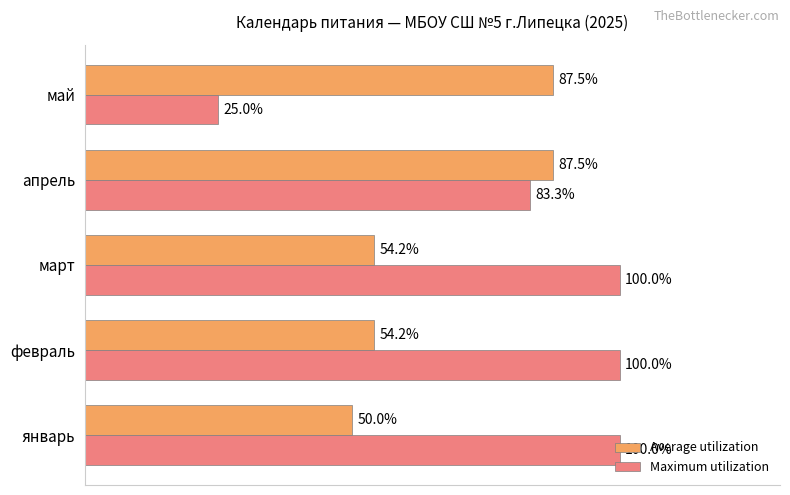

At which label does Maximum utilization reach its minimum?

май